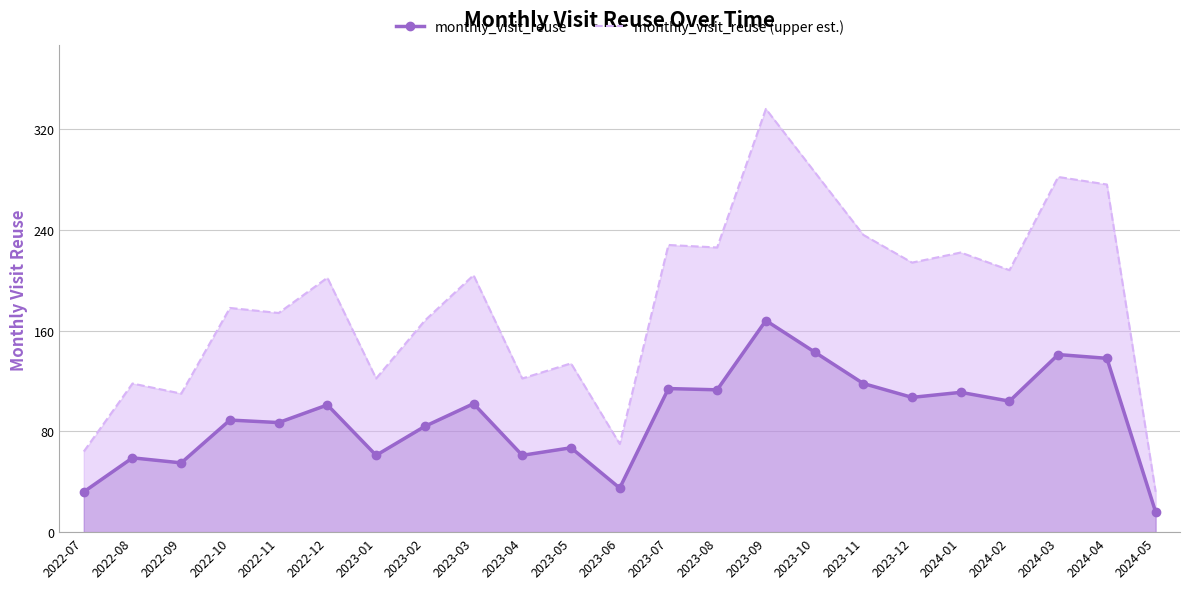

Which series has the largest total across all categories?

monthly_visit_reuse (upper est.)